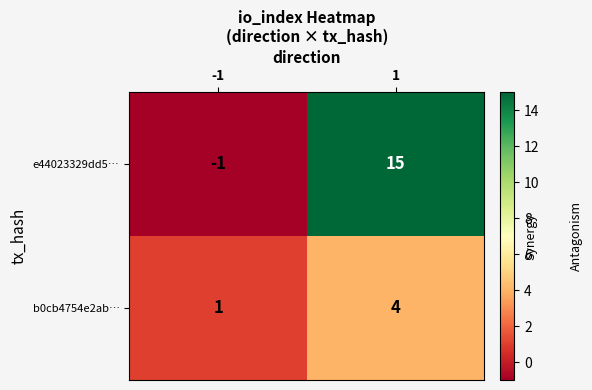

Is it true that e44023329dd5… equals 20 at 1?

False